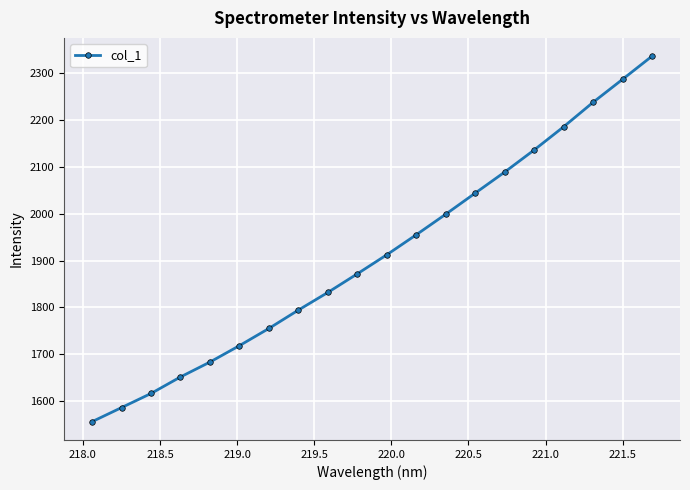

What is the smallest value displayed?

1556.2